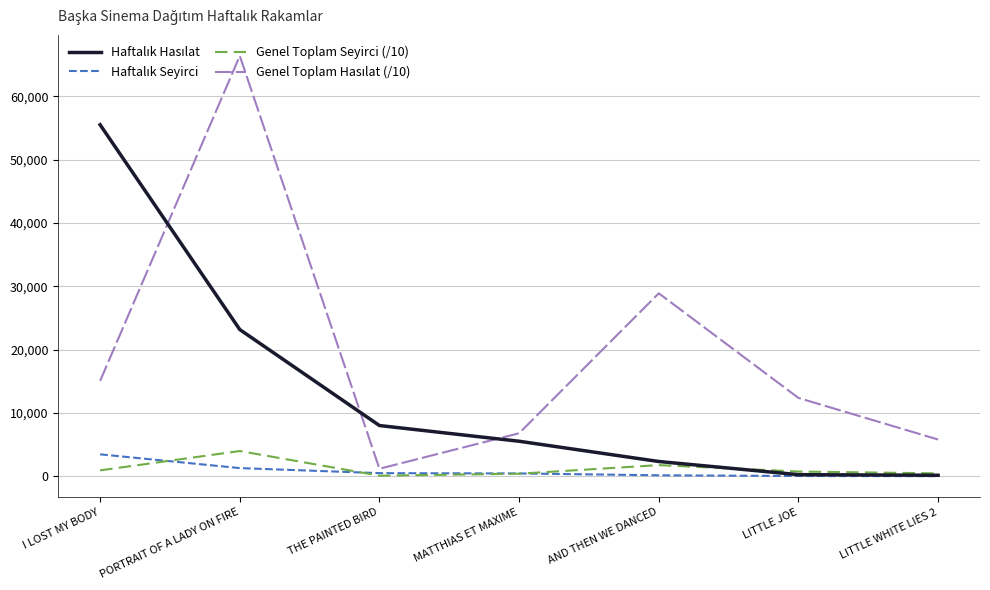

The value of Genel Toplam Seyirci (/10) at PORTRAIT OF A LADY ON FIRE is 3978.8. True or false?

True